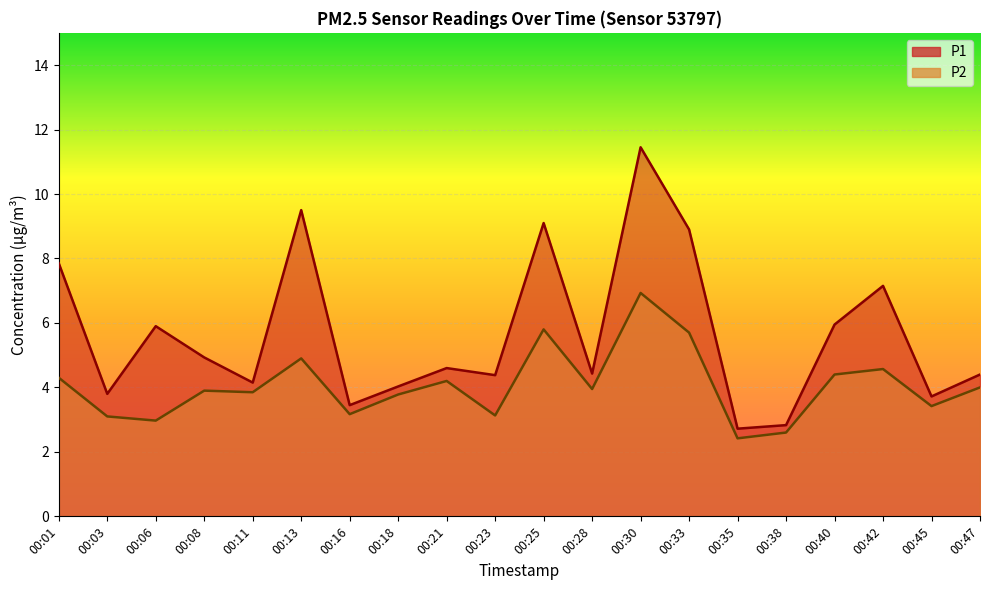

Read the P1 value at 00:33.

8.9